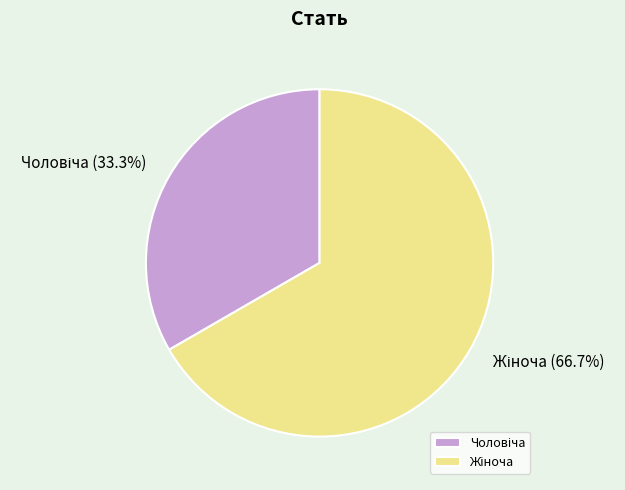

Does any single category account for the majority?

Yes